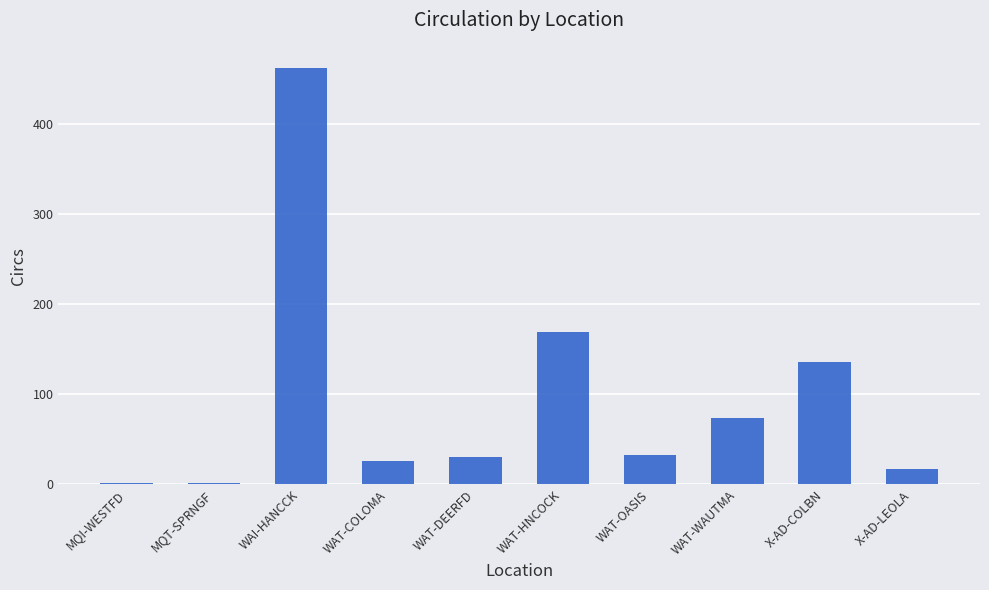

Is it true that the value at WAT-WAUTMA is 74?

True